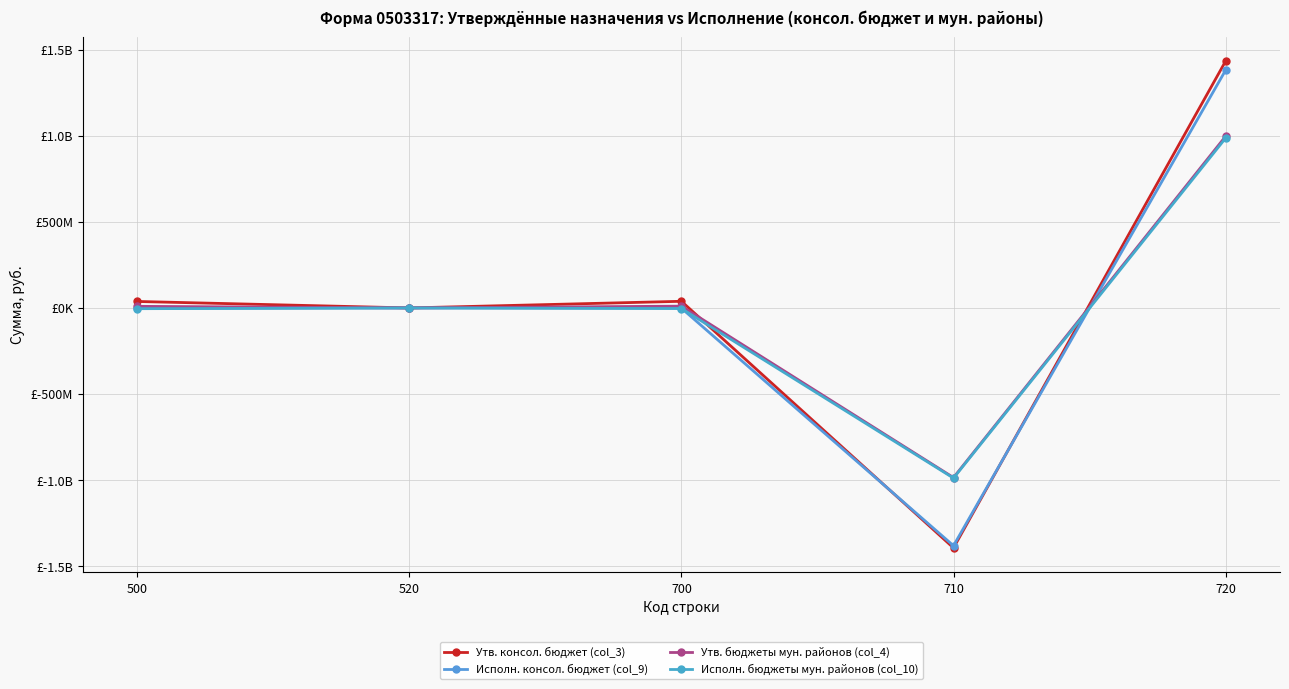

Count the number of categories in the chart.

5